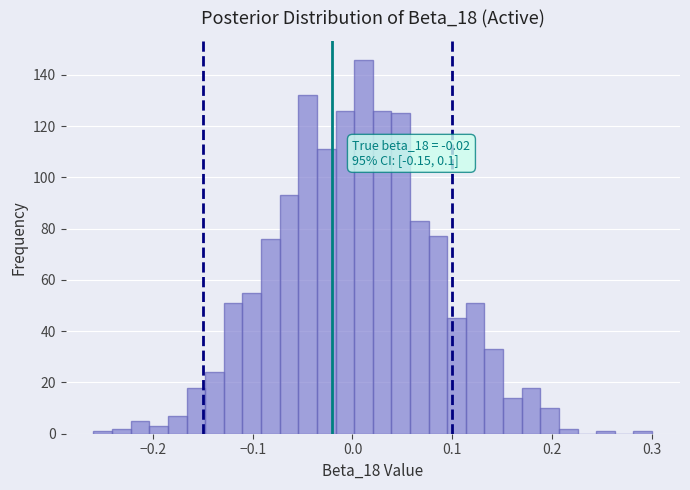

Around what value on the x-axis is the tallest bar? Give the approximate position of its centre, as read against the axis.

0.01